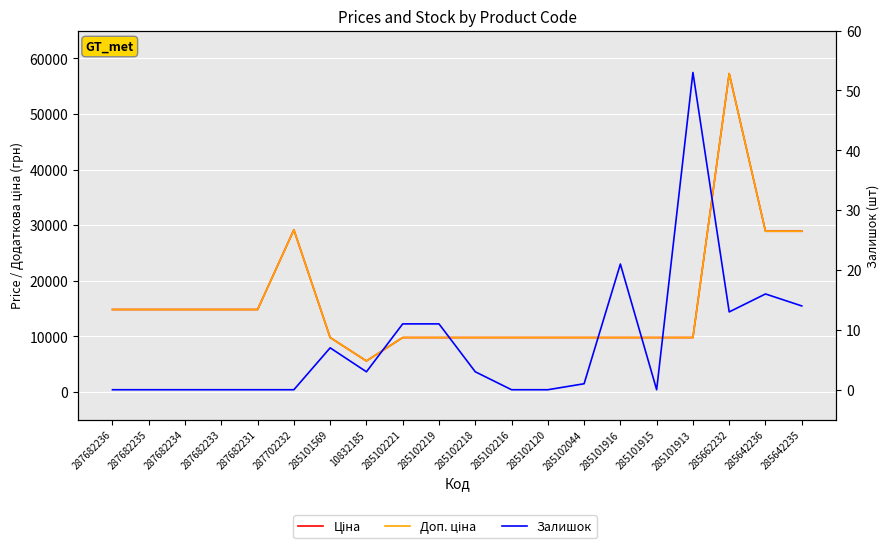

Rank the series by their maximum value, from lowest to highest.

Залишок, Ціна, Доп. ціна